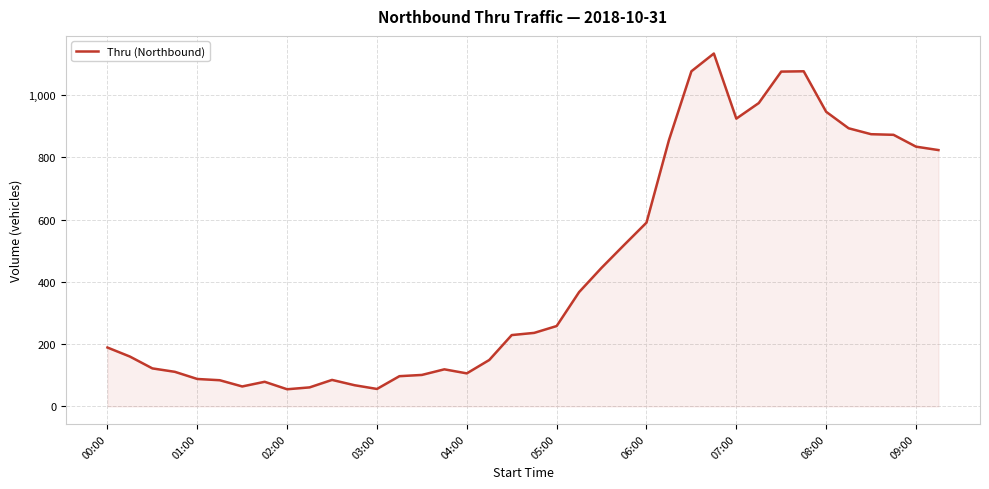

What is the greatest value displayed?

1133